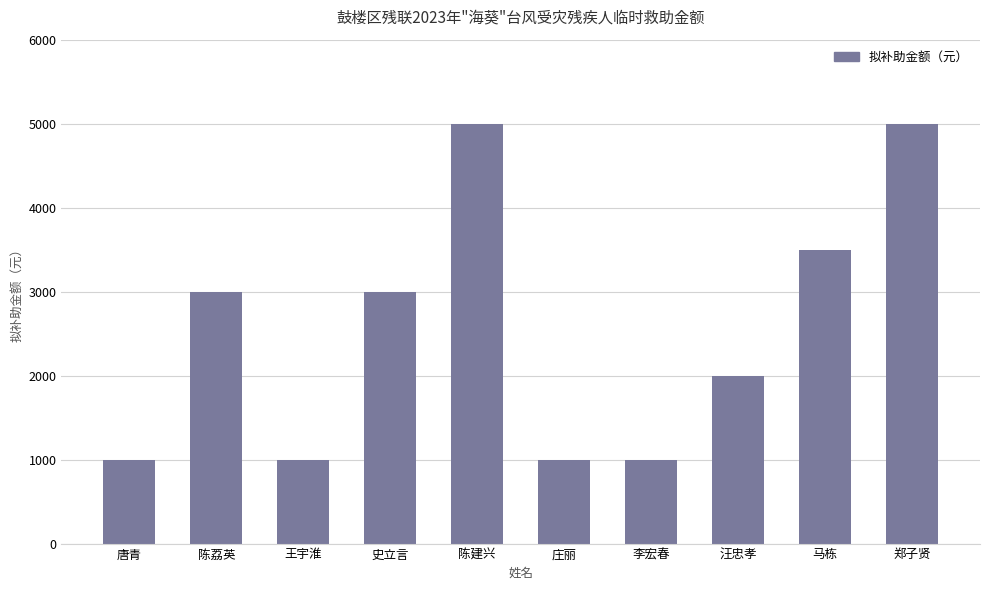

Count the values in the range 1000 to 3500.

8